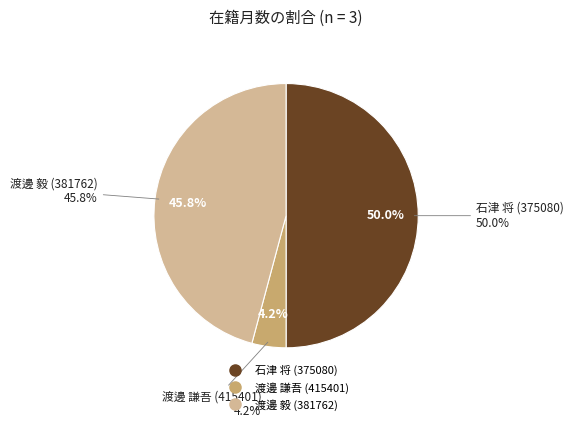

Combined, do 渡邊 謙吾 (415401) and 渡邊 毅 (381762) account for over 50%?

No